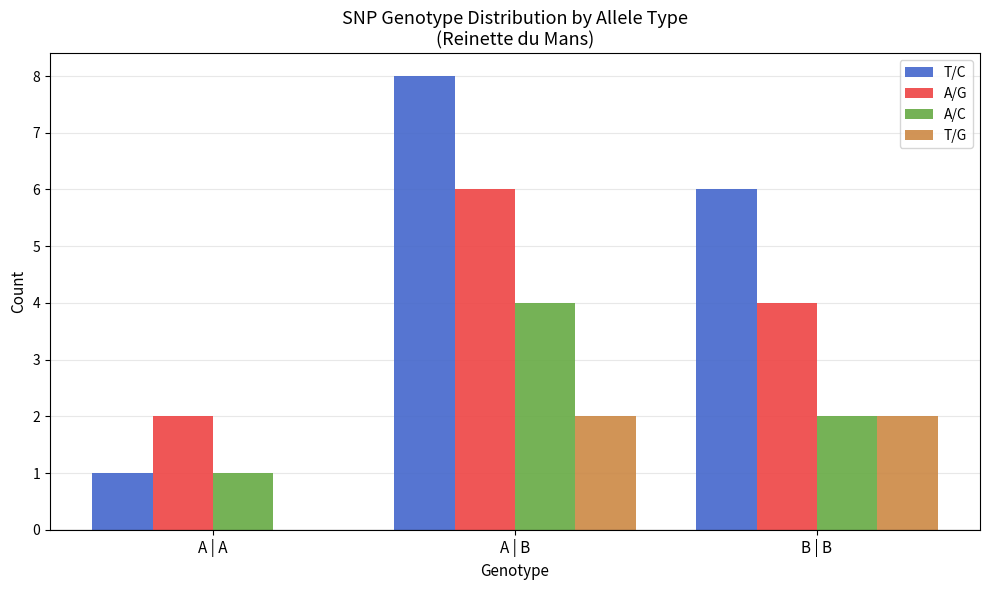

What is the sum of the T/G values at A | B and B | B?

4